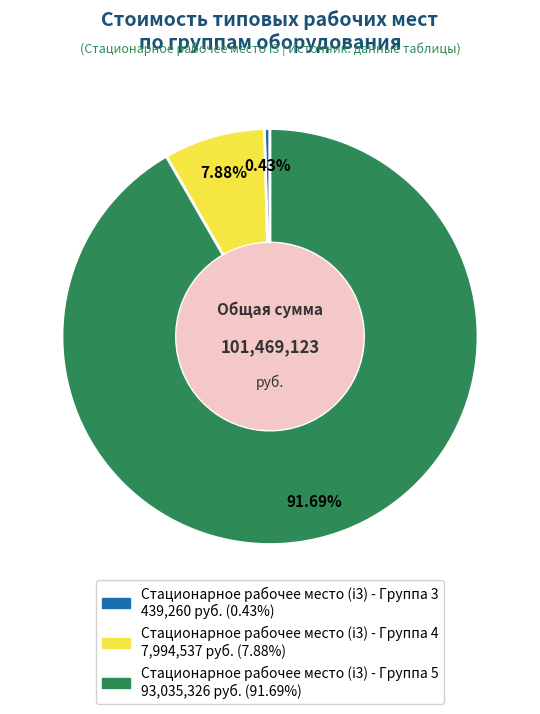

Rank the categories by value from highest to lowest.

Стационарное рабочее место (i3) - Группа 5, Стационарное рабочее место (i3) - Группа 4, Стационарное рабочее место (i3) - Группа 3